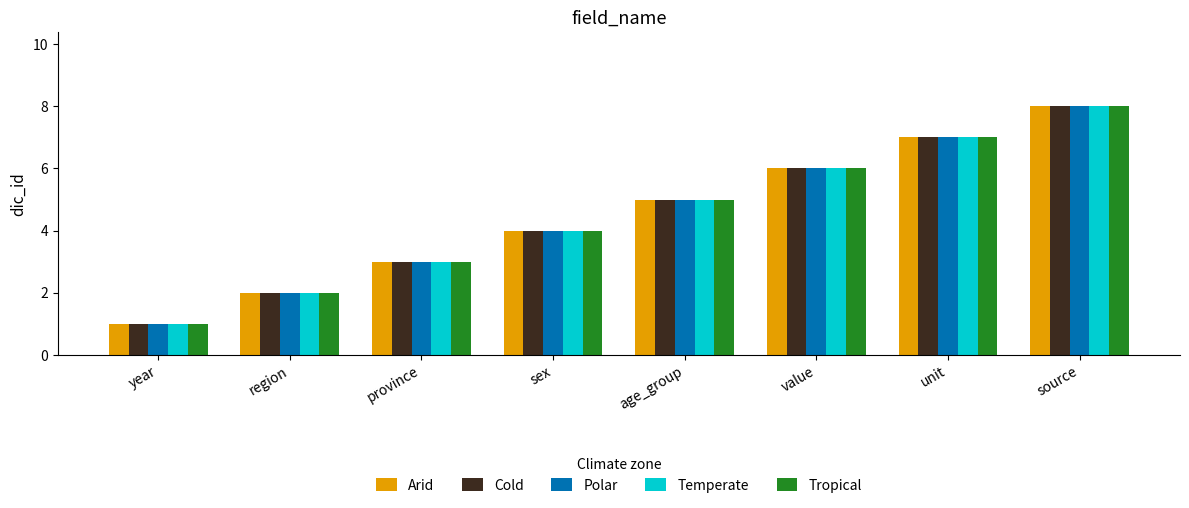

Does the chart contain any negative values?

No